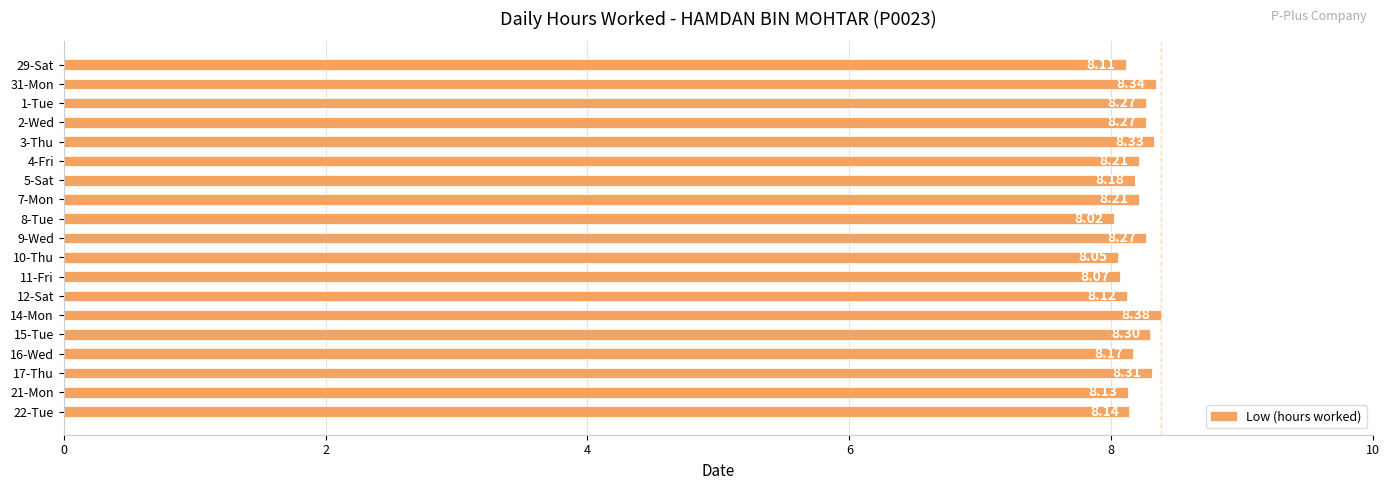

Which category has the lowest value across all series?

8-Tue